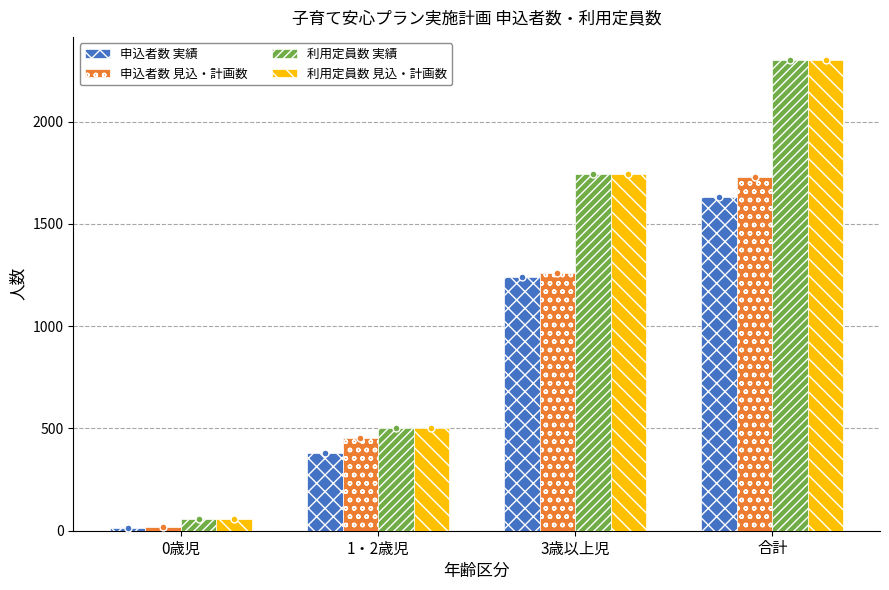

How many data points in 申込者数 実績 are less than 1241?

2